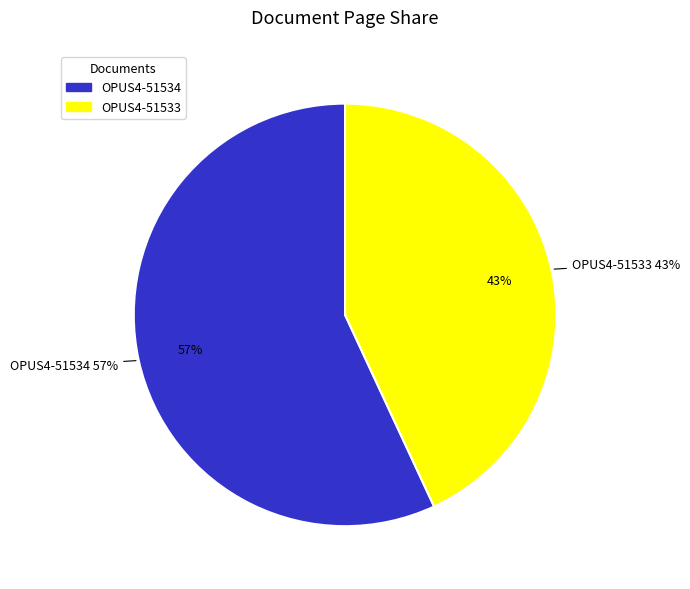

Which category has the biggest portion of the pie?

OPUS4-51534